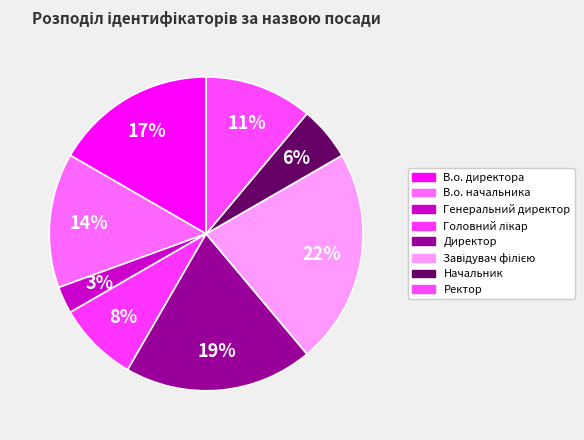

The Головний лікар slice represents 8% of the pie. True or false?

True